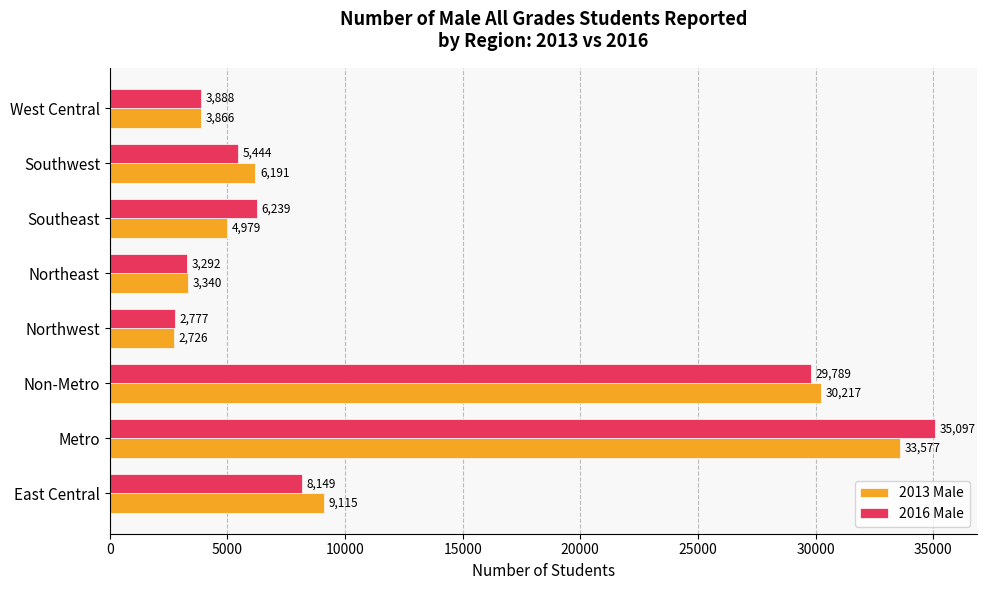

The 2013 Male series shows 19173 at Non-Metro. True or false?

False